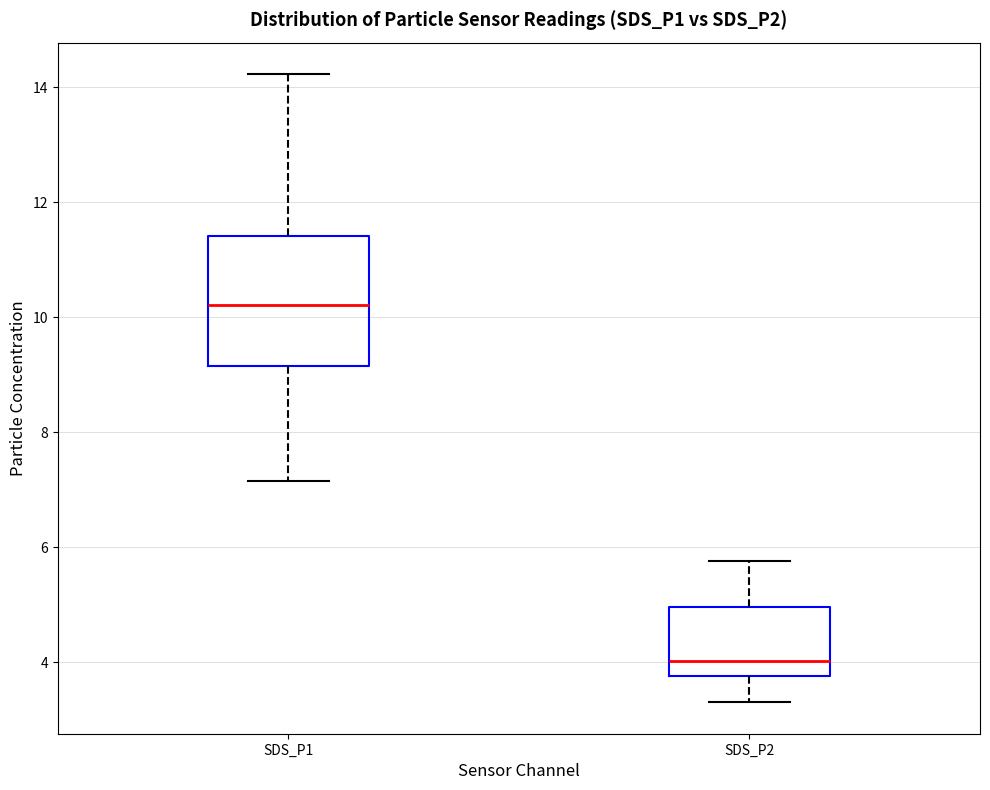

Reading left to right, read every box against the y-axis: the position of its median line, the range the box covers, and the ends of its whiskers. The values are not printed on the chart, so give them approximately, as read against the axis.

SDS_P1: median 10.2, box 9.2 to 11.4, whiskers 7.2 to 14.2
SDS_P2: median 4.0, box 3.8 to 5.0, whiskers 3.4 to 5.8